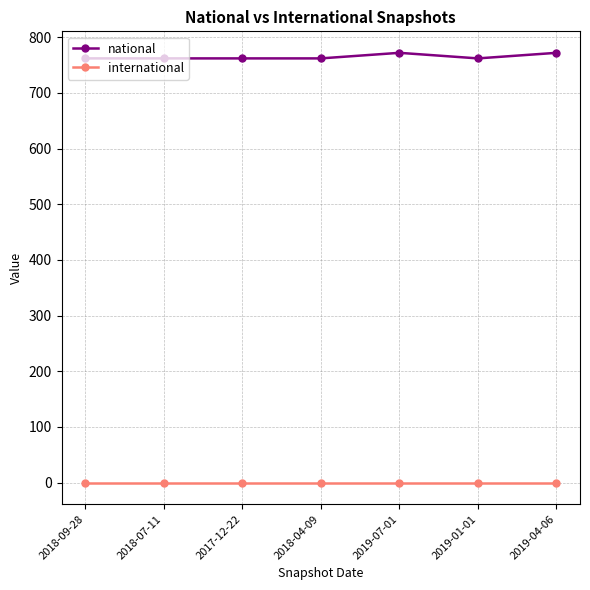

What is the label of the 3rd point from the left?

2017-12-22